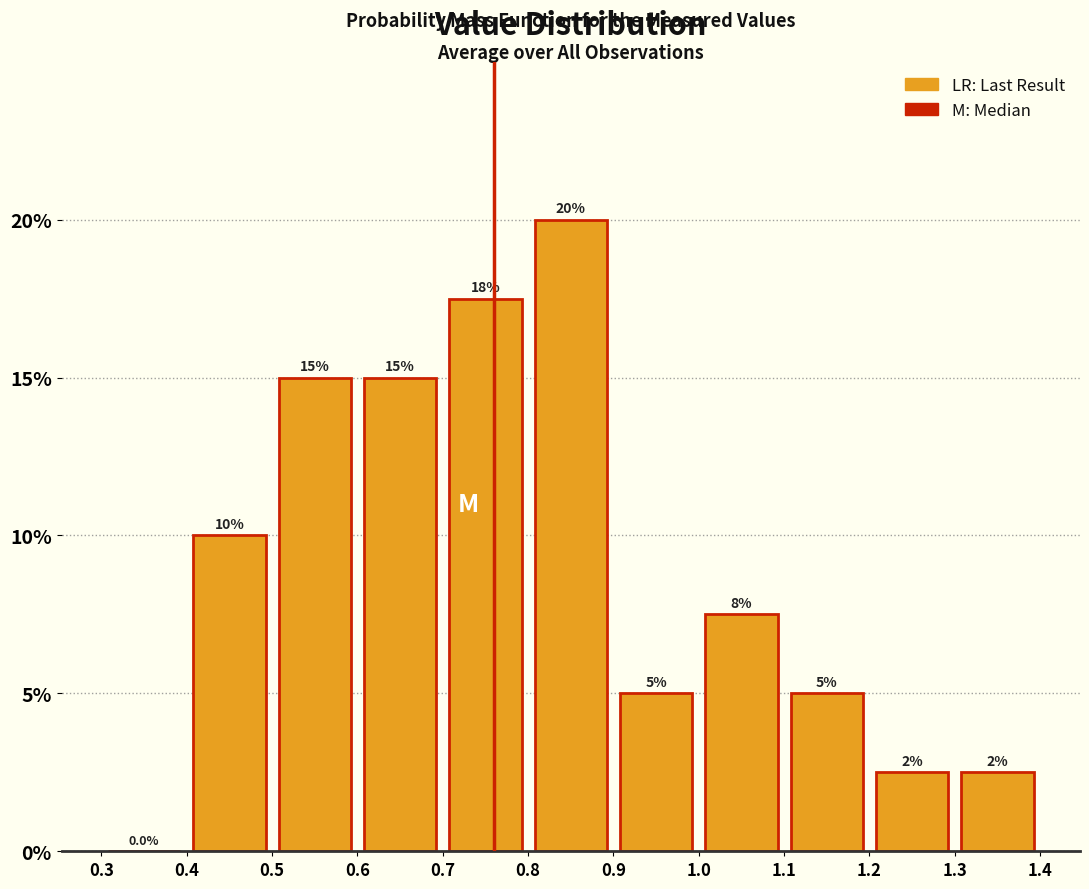

Which range on the x-axis has the tallest bar?

0.8 to 0.9